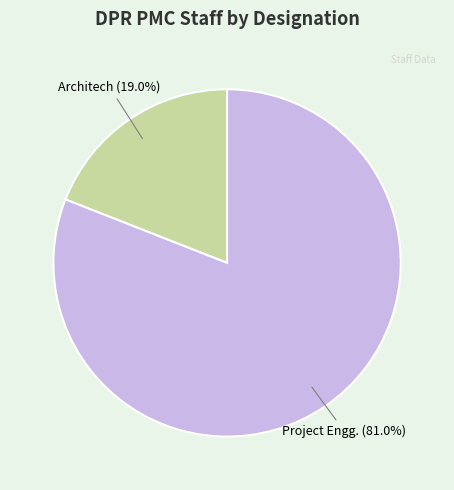

To the nearest percent, what portion does Architech represent?

19%